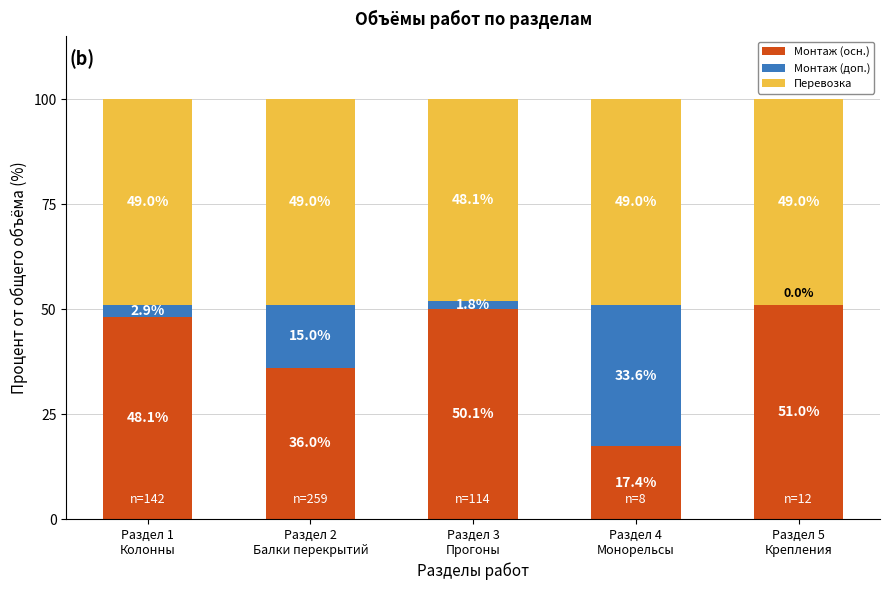

What is the total value across all series at Раздел 4
Монорельсы?

100.0